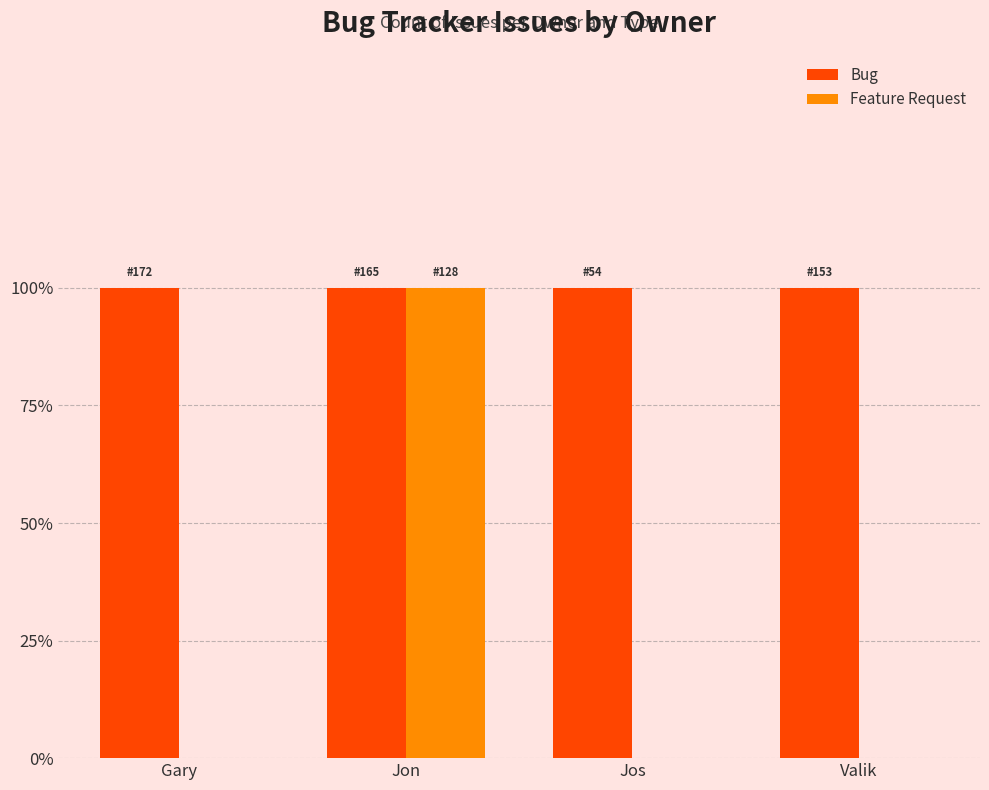

At which label does Bug reach its minimum?

Gary